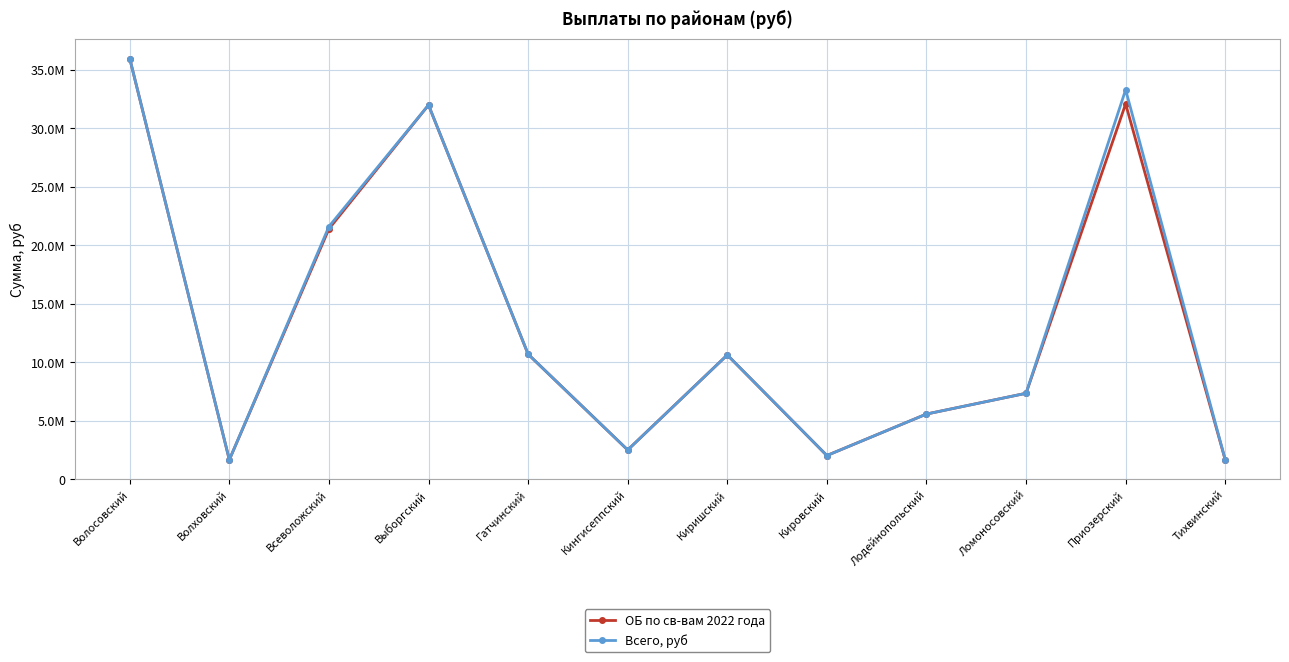

Which category has the highest value across all series?

Волосовский